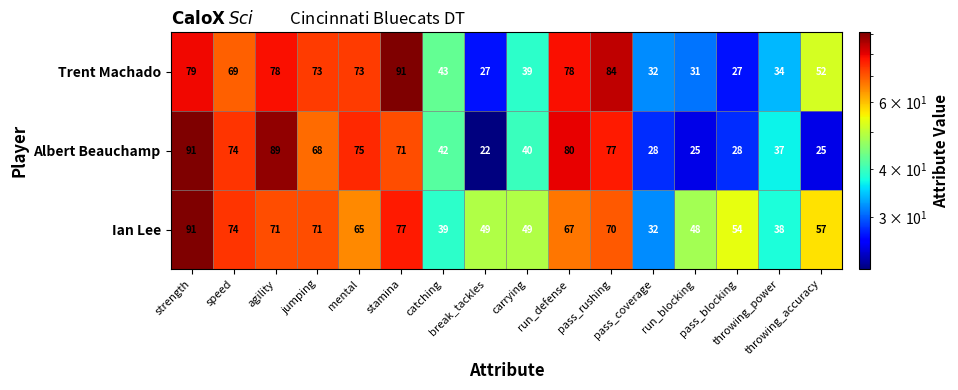

At how many categories does at least one series exceed 58?

8